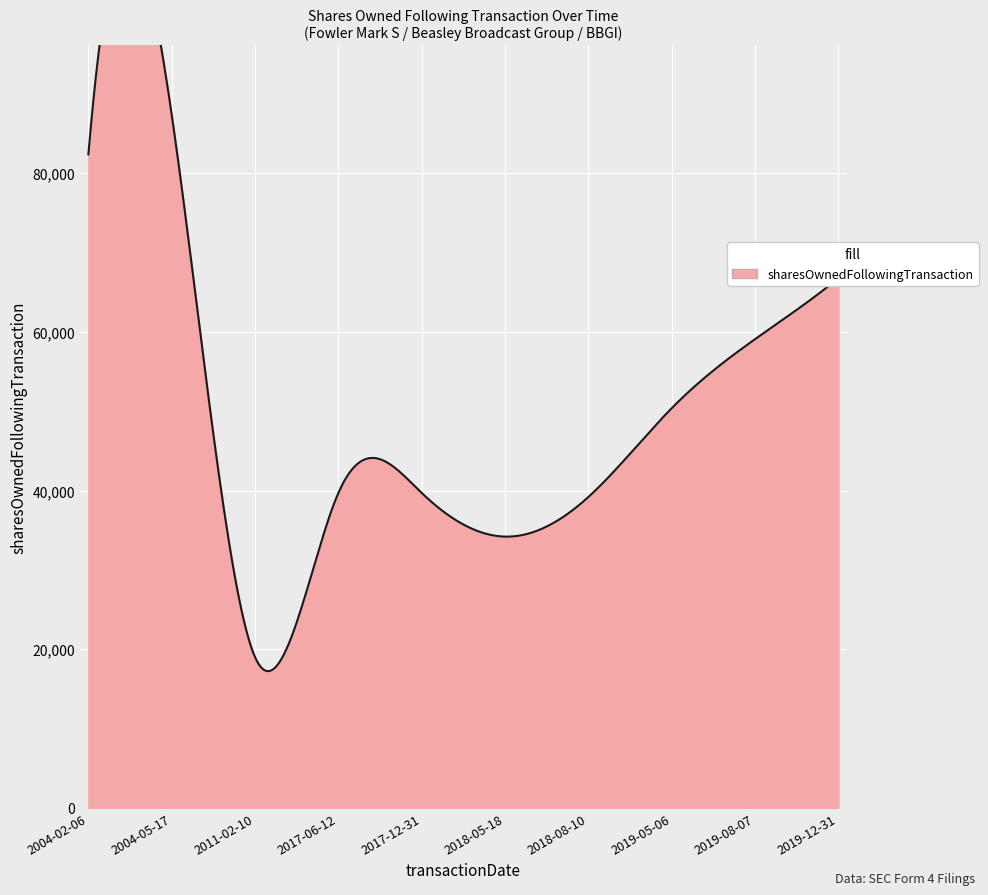

The value at 2019-12-31 is 66782. True or false?

True